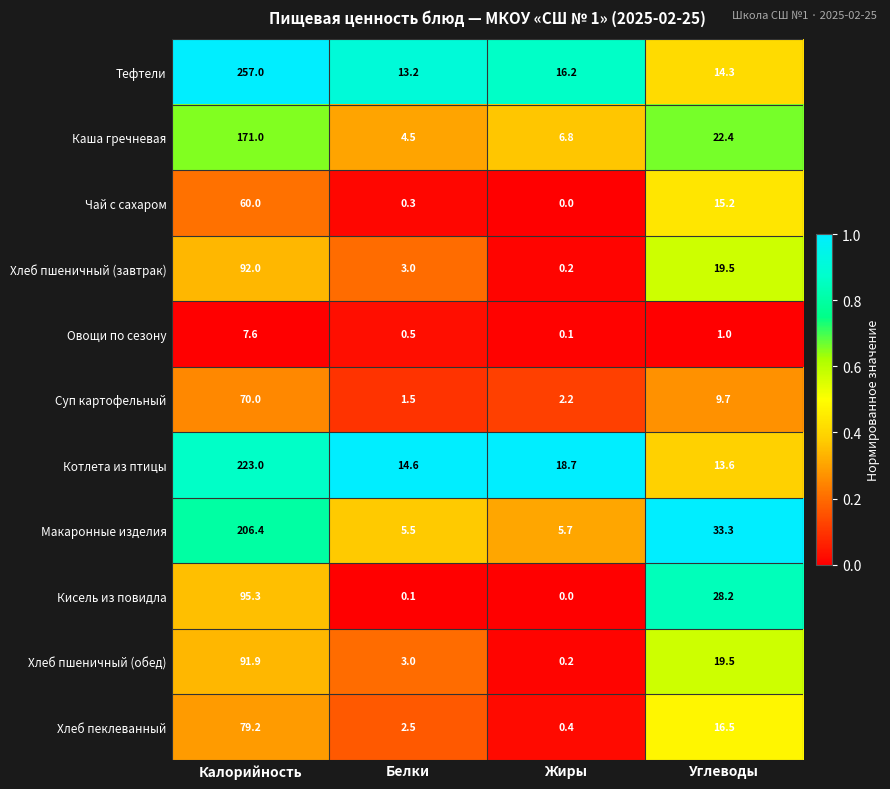

Rank the series at Калорийность from lowest to highest value.

Овощи по сезону, Чай с сахаром, Суп картофельный, Хлеб пеклеванный, Хлеб пшеничный (обед), Хлеб пшеничный (завтрак), Кисель из повидла, Каша гречневая, Макаронные изделия, Котлета из птицы, Тефтели